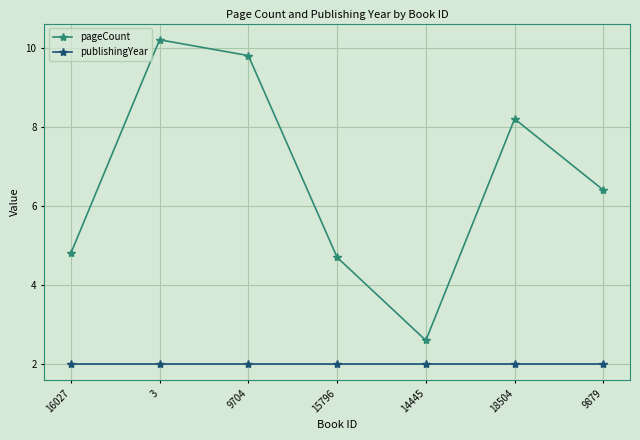

Where is pageCount nearest to the value 6?

9879